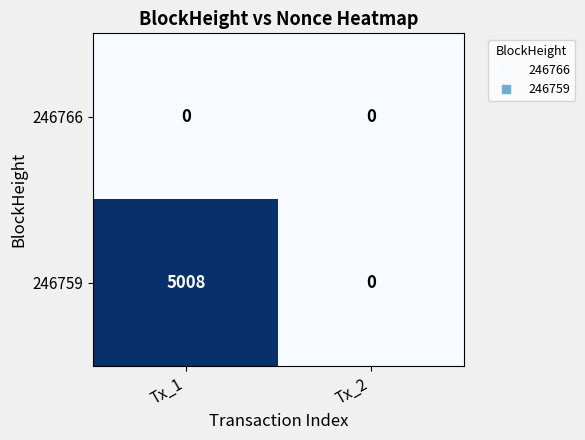

What is the maximum value for 246759?

5008